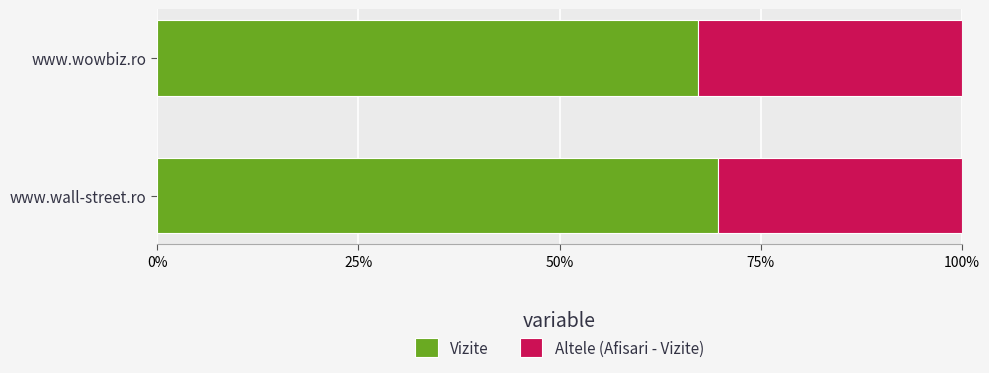

What are all the series names shown in the legend?

Vizite, Altele (Afisari - Vizite)